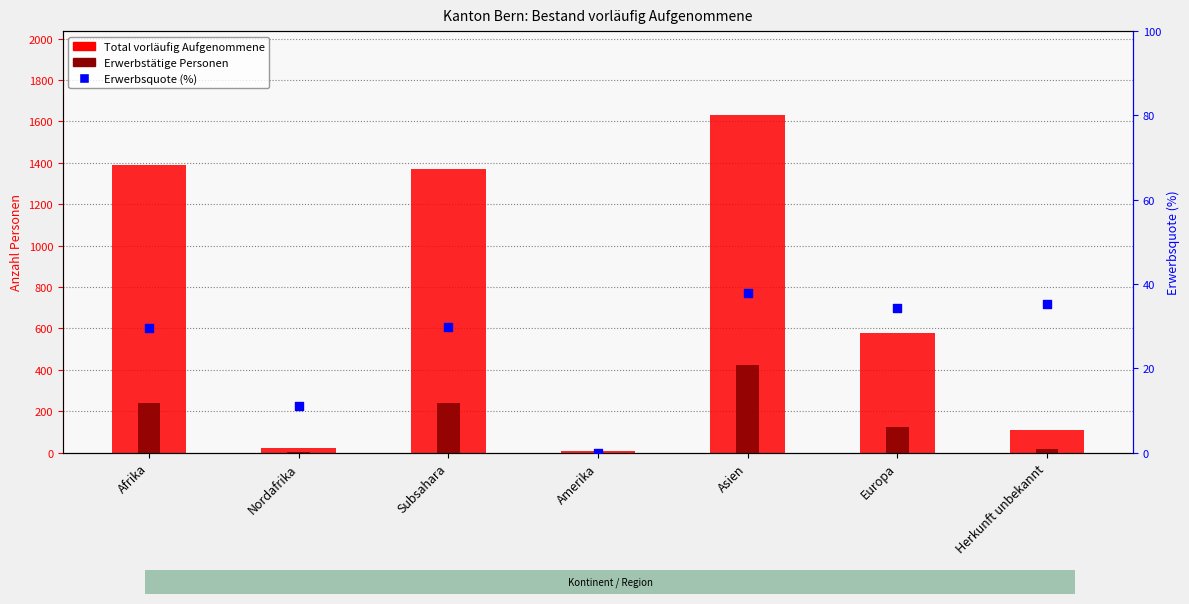

Which series has the largest total across all categories?

Total vorläufig Aufgenommene